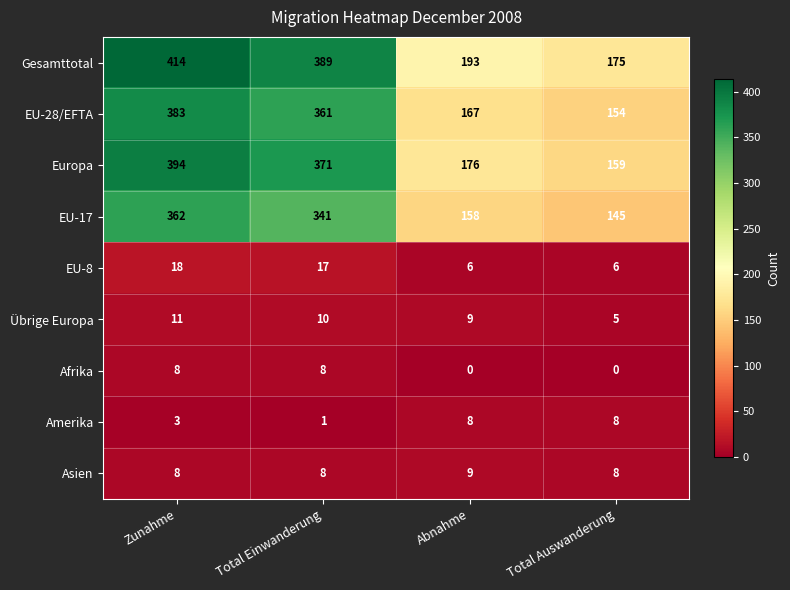

Is it true that EU-8 equals 6 at Abnahme?

True